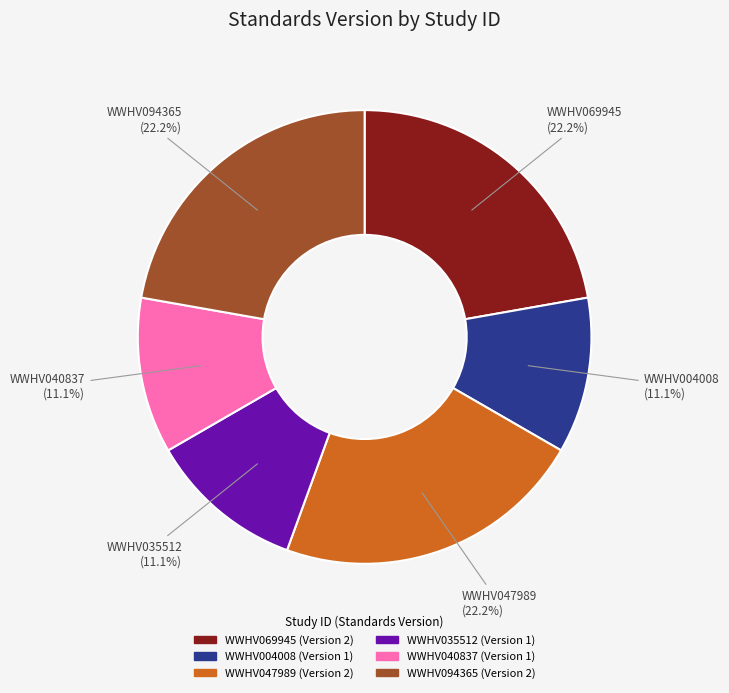

The WWHV004008 slice represents 11% of the pie. True or false?

True